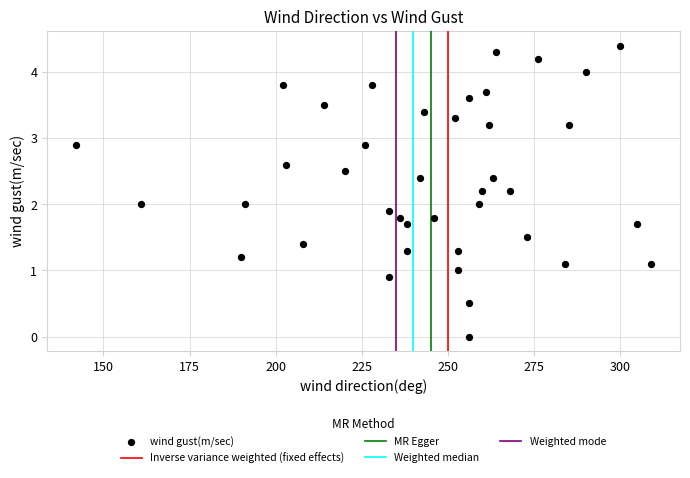

What is the range of X values (max minus min)?

167.0